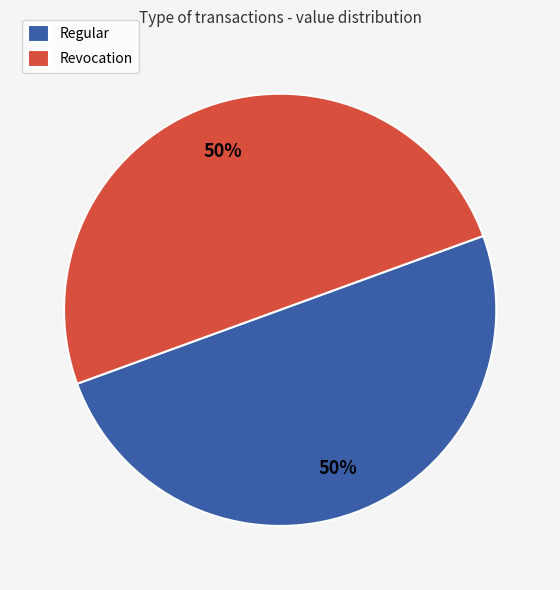

True or false: Regular accounts for 50% of the total.

True